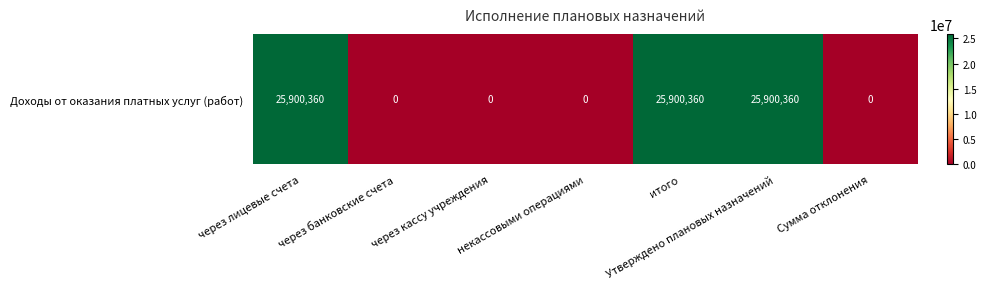

Count the values in the range 0 to 25900360.

7